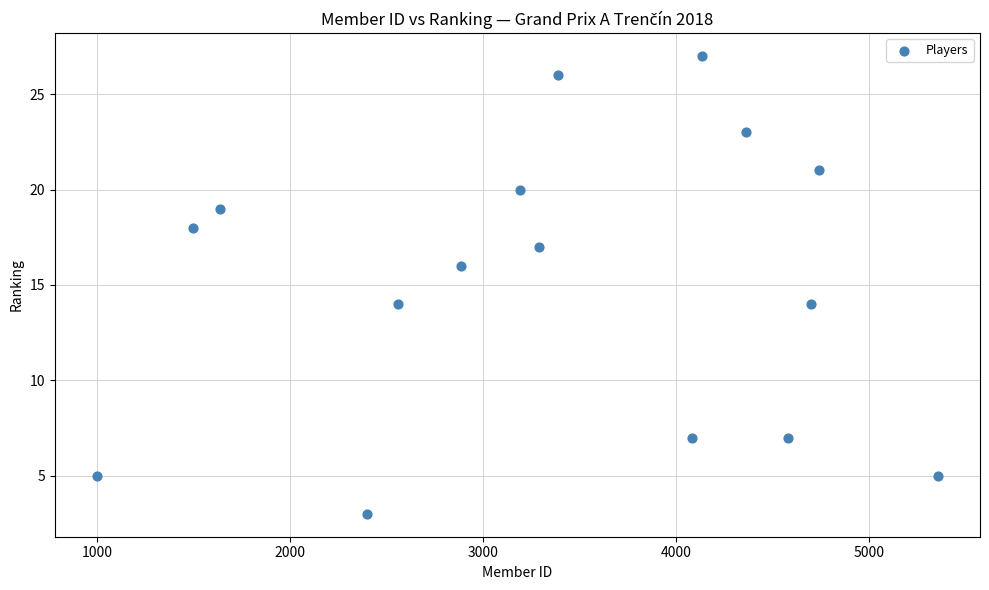

What is the range of X values (max minus min)?

4358